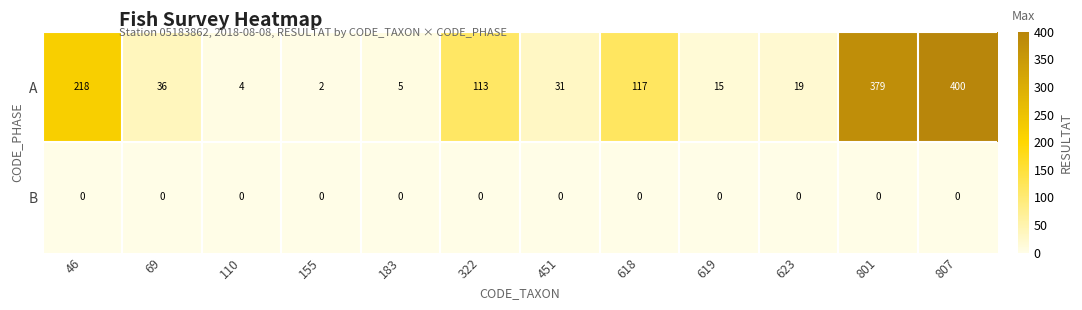

Which category has the highest value across all series?

807